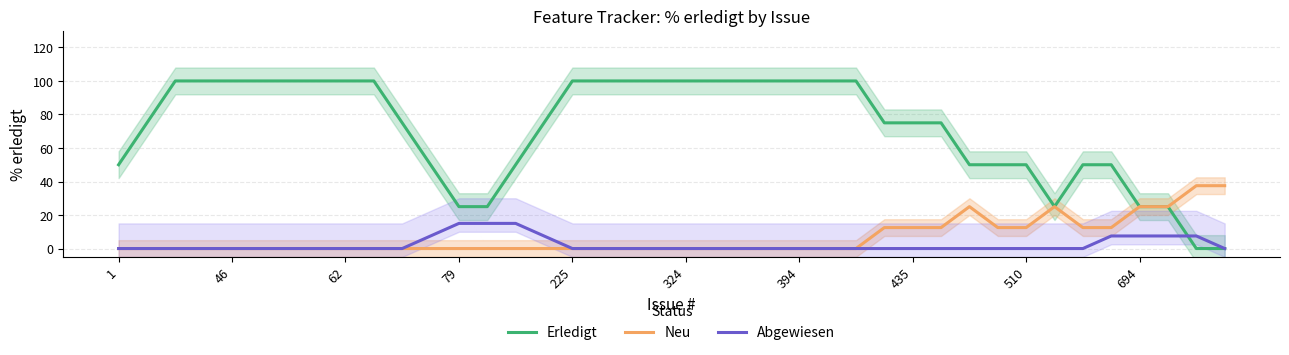

What is the maximum value for Erledigt?

100.0